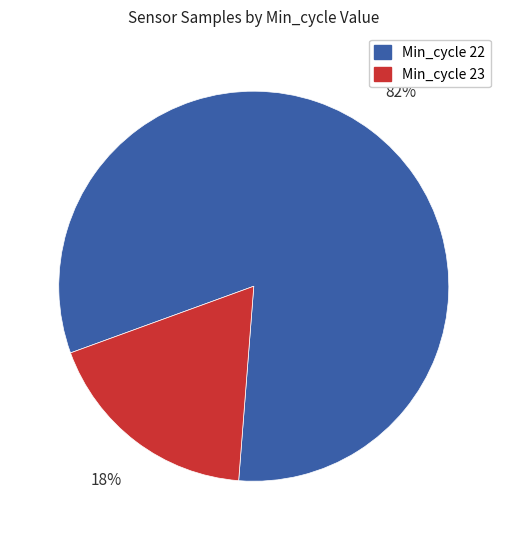

How many slices are in this pie chart?

2